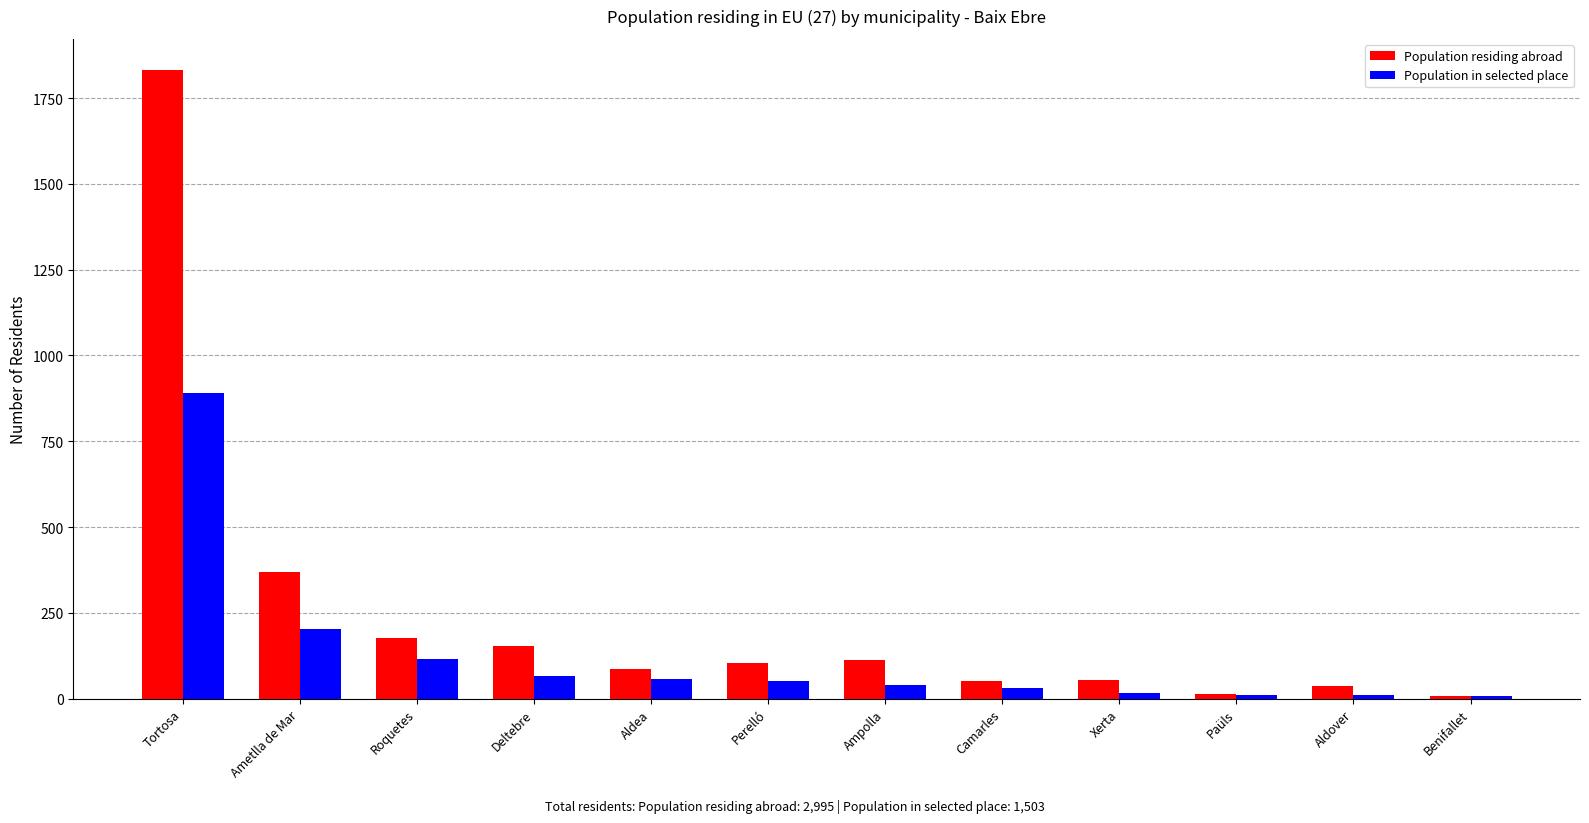

How many series are shown in this chart?

2